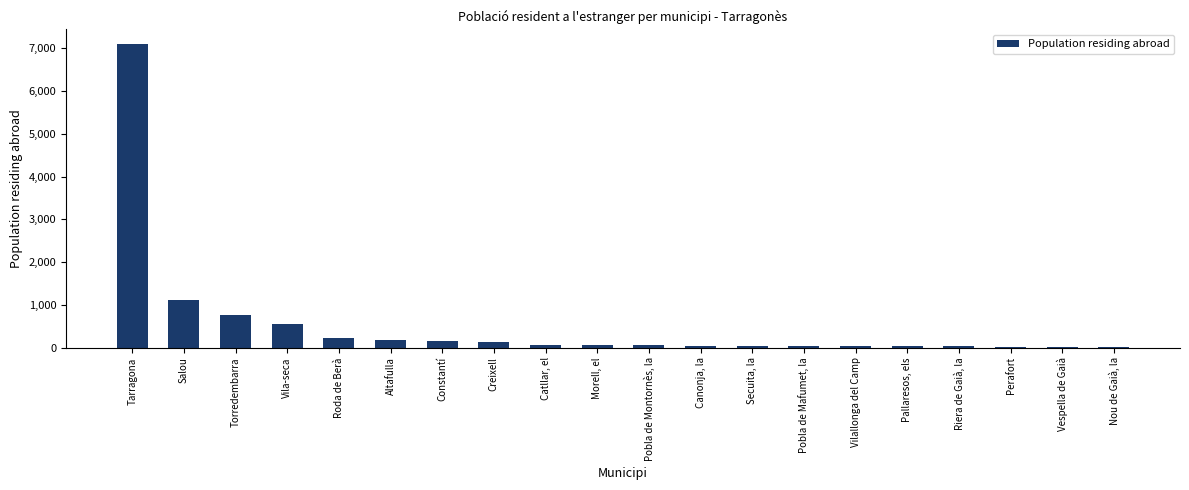

Which label corresponds to the largest value in the chart?

Tarragona